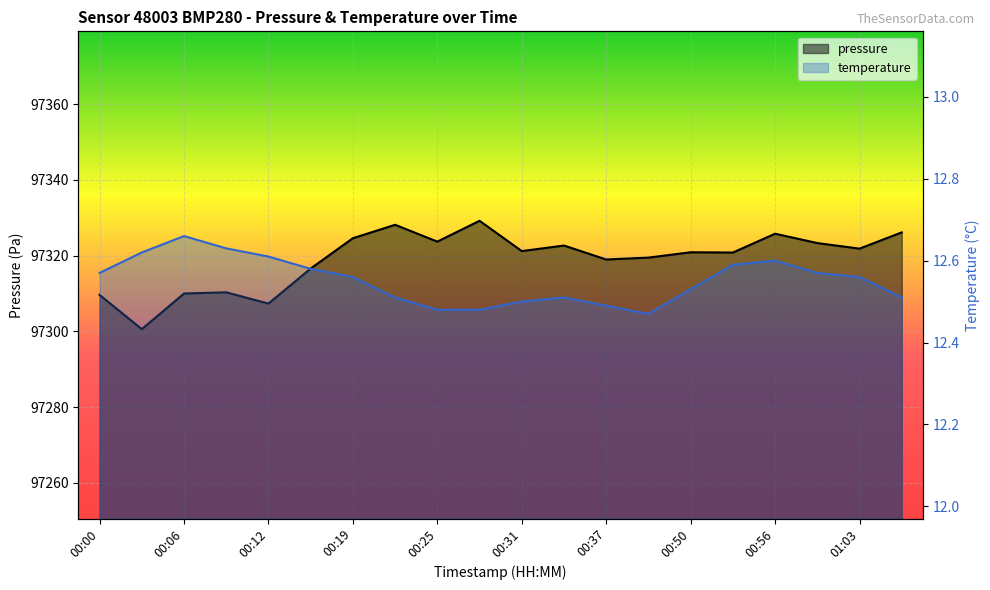

What is the average value of the temperature series?

12.6